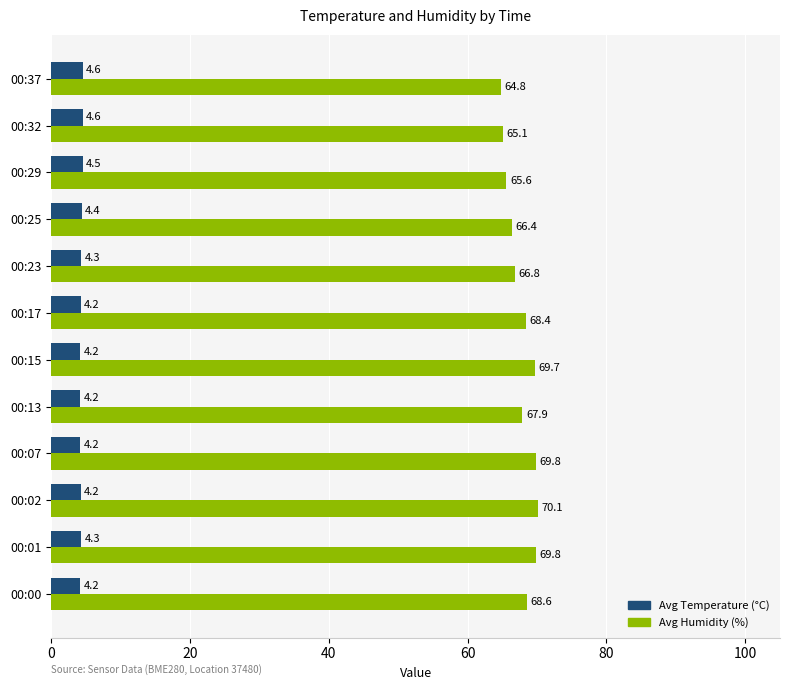

How many Avg Temperature (°C) values are between 4 and 5?

12